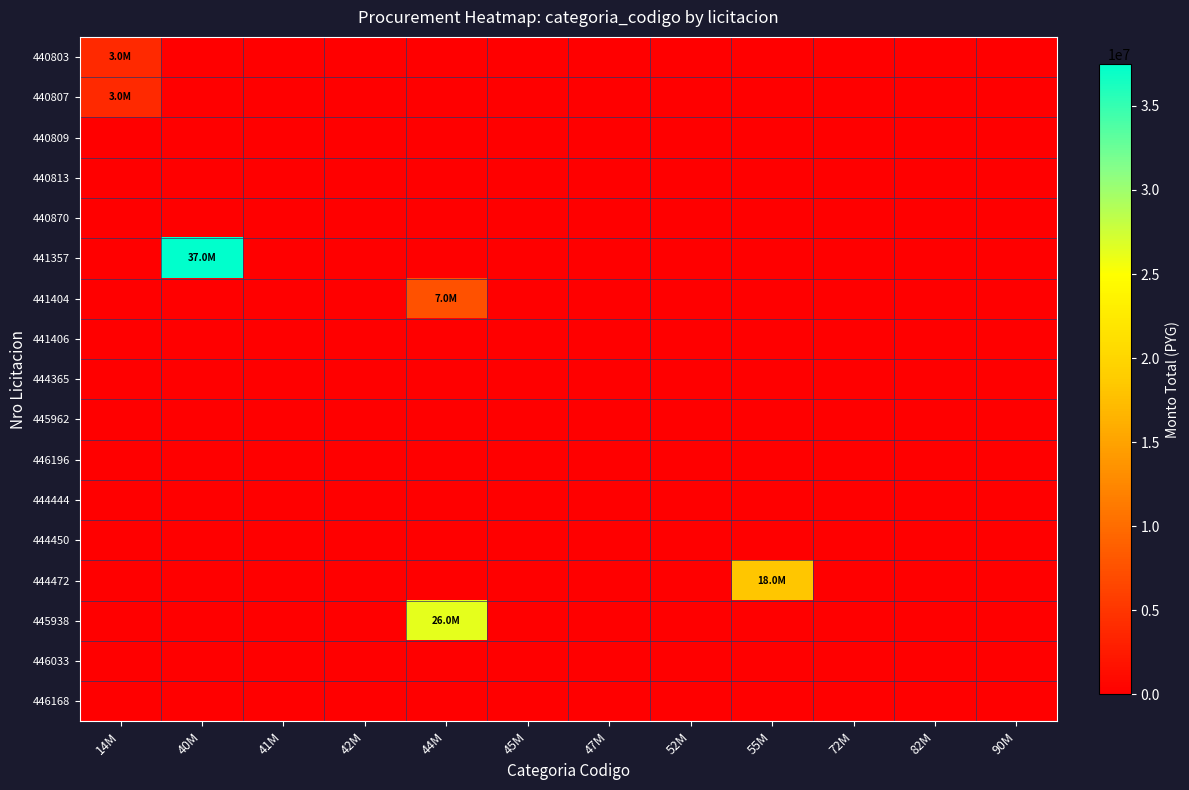

Between 45M and 47M, which is larger?

45M